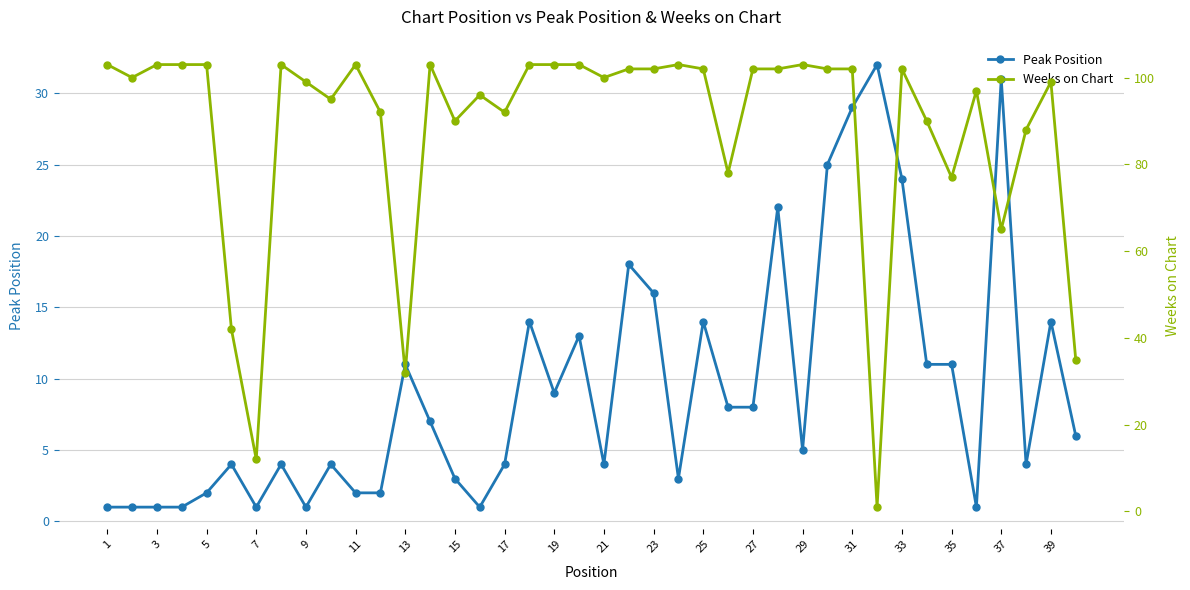

How many intersections are there between Weeks on Chart and Peak Position?

2